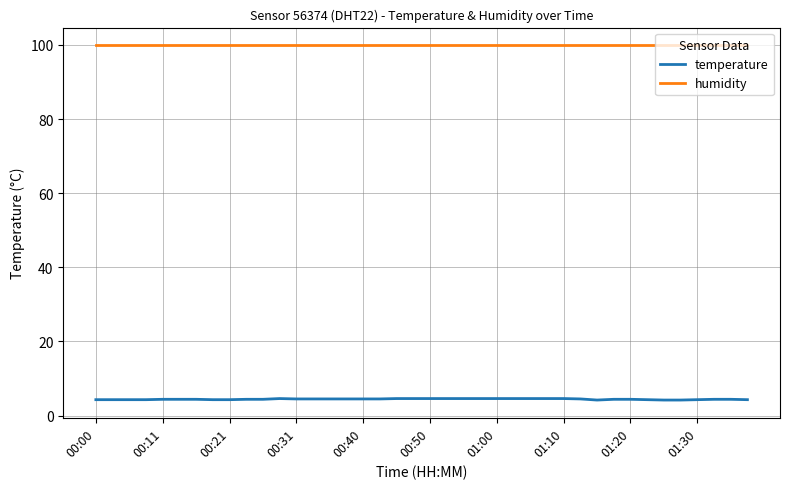

What is the minimum value for humidity?

99.9